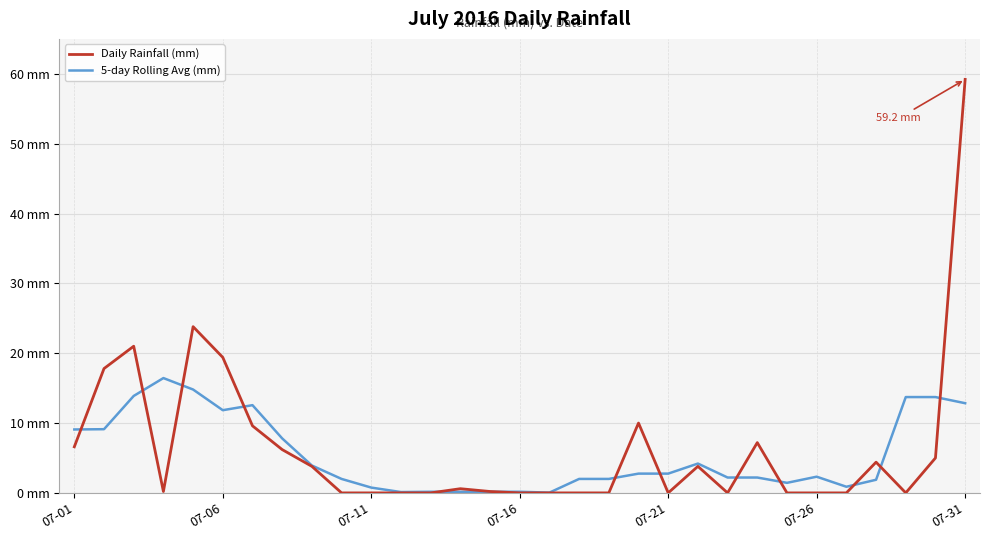

Does the chart have visible grid lines?

Yes